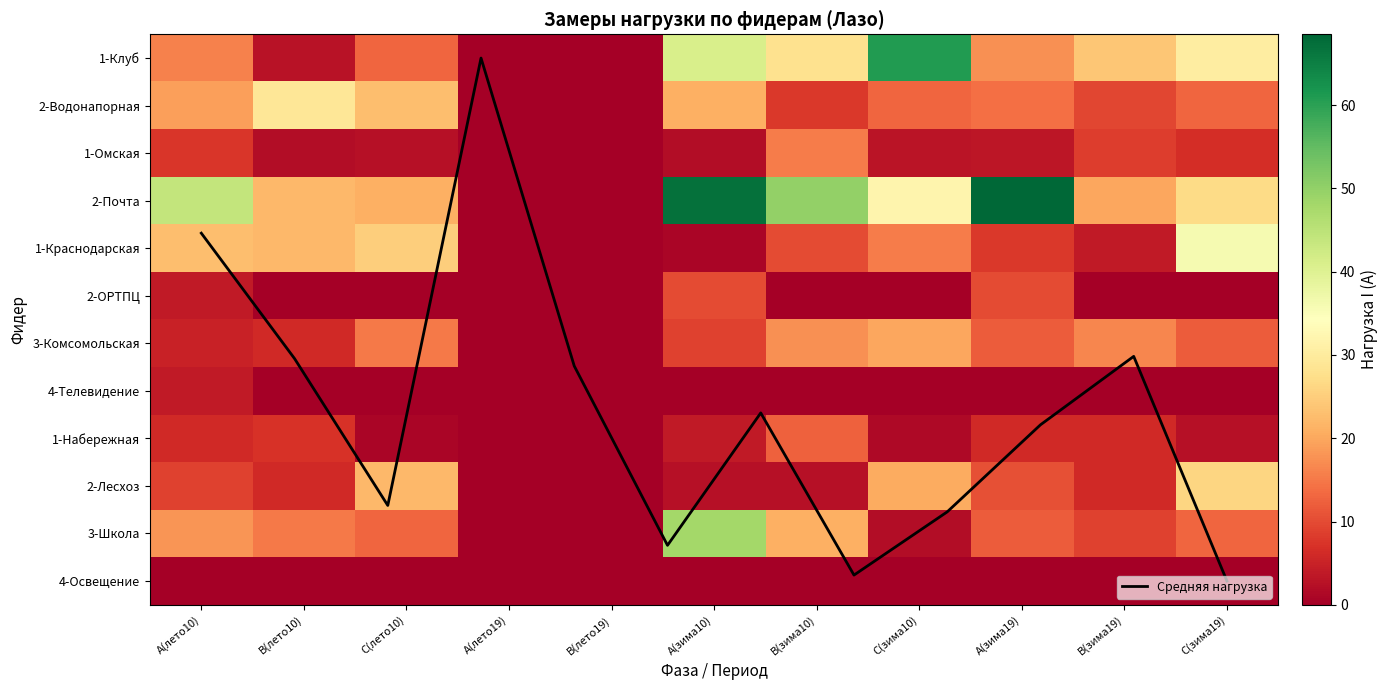

Is it true that 2-Лесхоз equals 39.8 at С(зима19)?

False